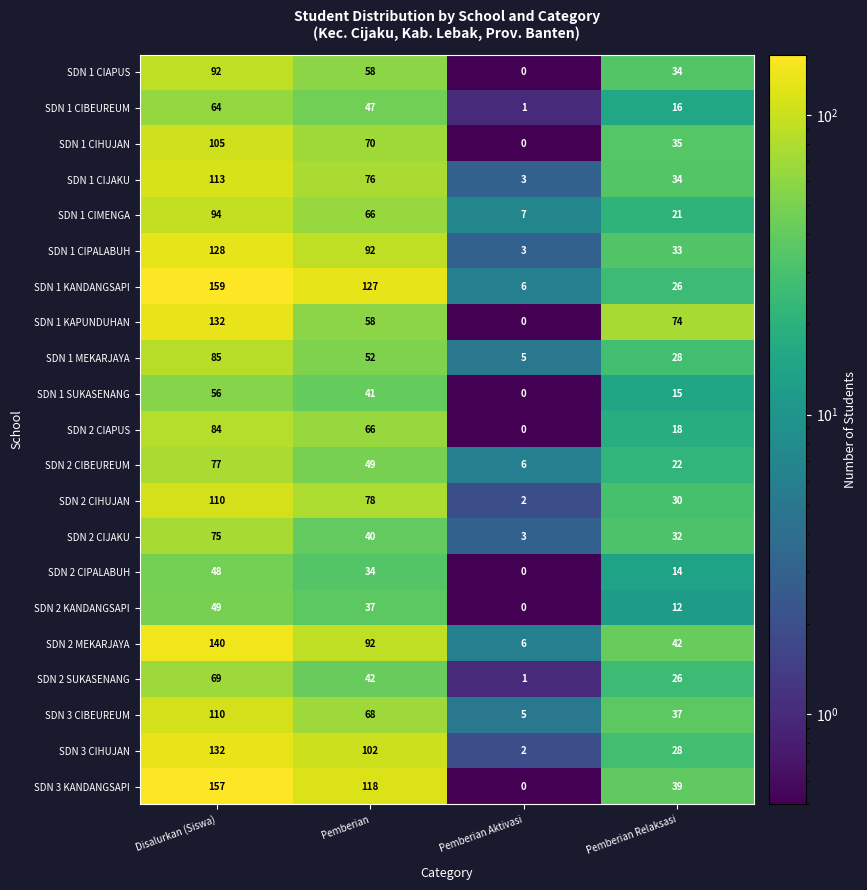

How many data points in SDN 1 CIBEUREUM are less than 47?

2